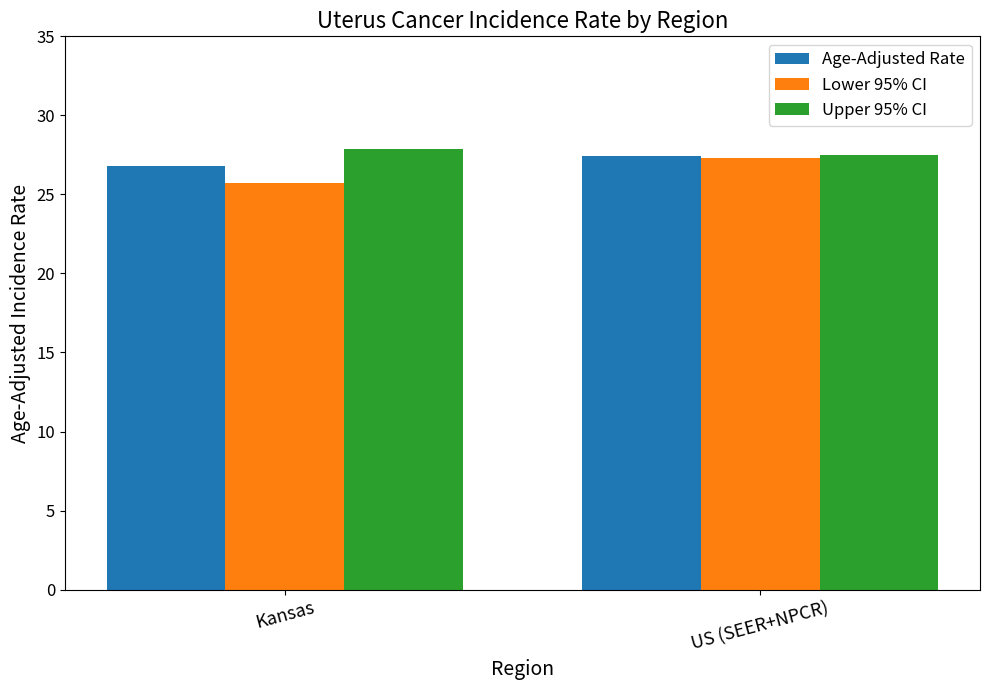

How many categories are shown in the chart?

2